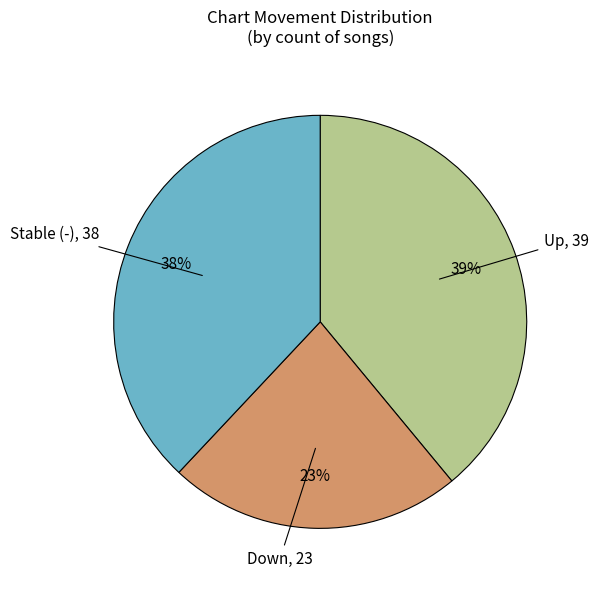

Count the number of slices in the pie.

3